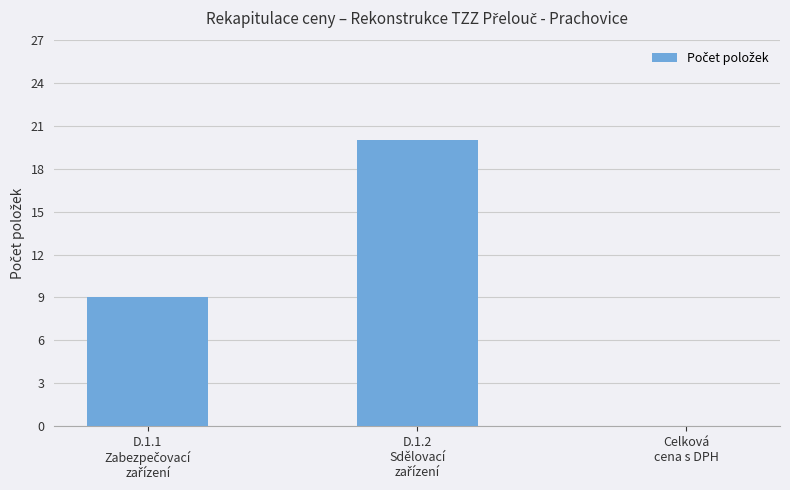

What is the sum of all values?

29